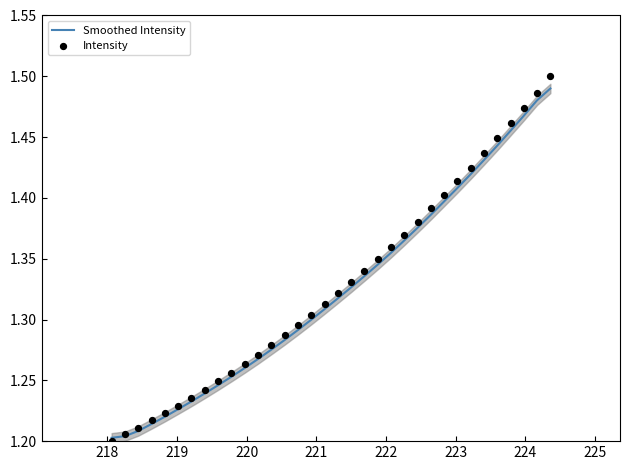

Which series contains the lowest Y value?

Intensity